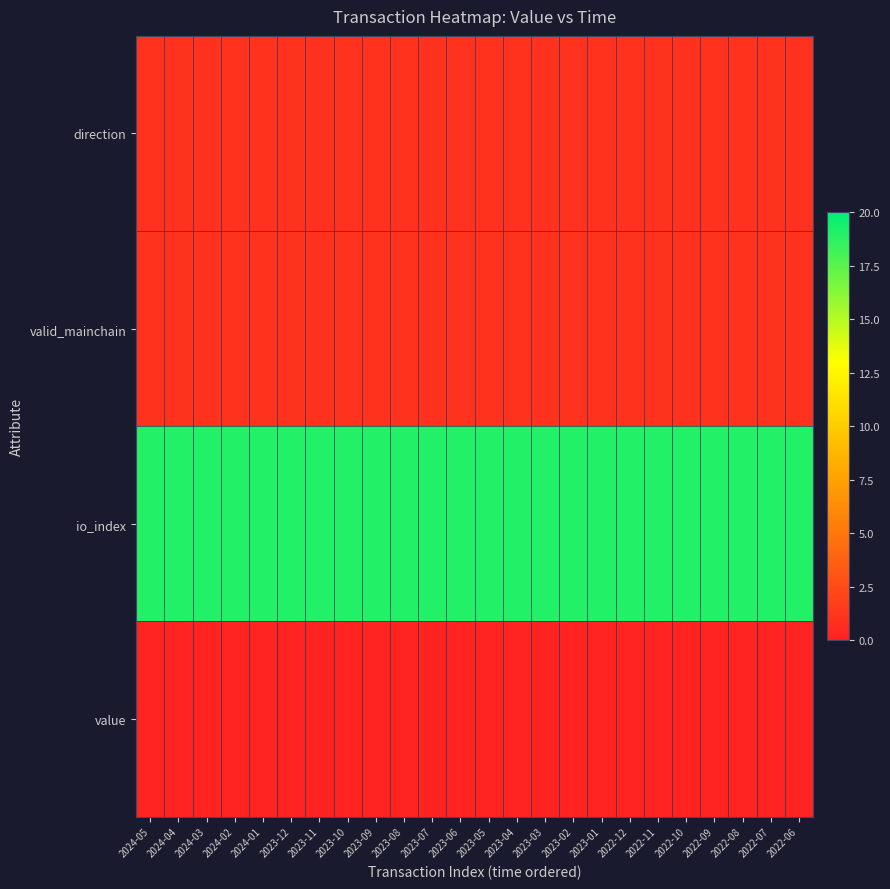

Reading right to left, what are all the values shown in this chart?

direction: 2022-06=1.0	2022-07=1.0	2022-08=1.0	2022-09=1.0	2022-10=1.0	2022-11=1.0	2022-12=1.0	2023-01=1.0	2023-02=1.0	2023-03=1.0	2023-04=1.0	2023-05=1.0	2023-06=1.0	2023-07=1.0	2023-08=1.0	2023-09=1.0	2023-10=1.0	2023-11=1.0	2023-12=1.0	2024-01=1.0	2024-02=1.0	2024-03=1.0	2024-04=1.0	2024-05=1.0
valid_mainchain: 2022-06=1.0	2022-07=1.0	2022-08=1.0	2022-09=1.0	2022-10=1.0	2022-11=1.0	2022-12=1.0	2023-01=1.0	2023-02=1.0	2023-03=1.0	2023-04=1.0	2023-05=1.0	2023-06=1.0	2023-07=1.0	2023-08=1.0	2023-09=1.0	2023-10=1.0	2023-11=1.0	2023-12=1.0	2024-01=1.0	2024-02=1.0	2024-03=1.0	2024-04=1.0	2024-05=1.0
io_index: 2022-06=19.0	2022-07=19.0	2022-08=19.0	2022-09=19.0	2022-10=19.0	2022-11=19.0	2022-12=19.0	2023-01=19.0	2023-02=19.0	2023-03=19.0	2023-04=19.0	2023-05=19.0	2023-06=19.0	2023-07=19.0	2023-08=19.0	2023-09=19.0	2023-10=19.0	2023-11=19.0	2023-12=19.0	2024-01=19.0	2024-02=19.0	2024-03=19.0	2024-04=19.0	2024-05=19.0
value: 2022-06=0.2	2022-07=0.2	2022-08=0.2	2022-09=0.2	2022-10=0.2	2022-11=0.2	2022-12=0.2	2023-01=0.2	2023-02=0.2	2023-03=0.2	2023-04=0.2	2023-05=0.2	2023-06=0.2	2023-07=0.2	2023-08=0.2	2023-09=0.2	2023-10=0.2	2023-11=0.2	2023-12=0.2	2024-01=0.2	2024-02=0.2	2024-03=0.2	2024-04=0.2	2024-05=0.2